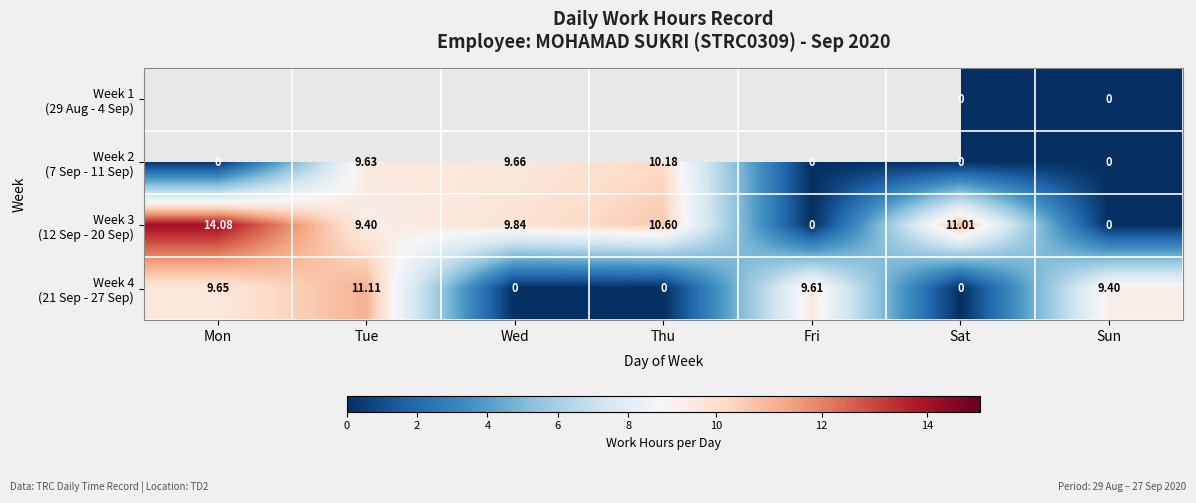

Which series has the largest total across all categories?

Week 3 (12 Sep - 20 Sep)